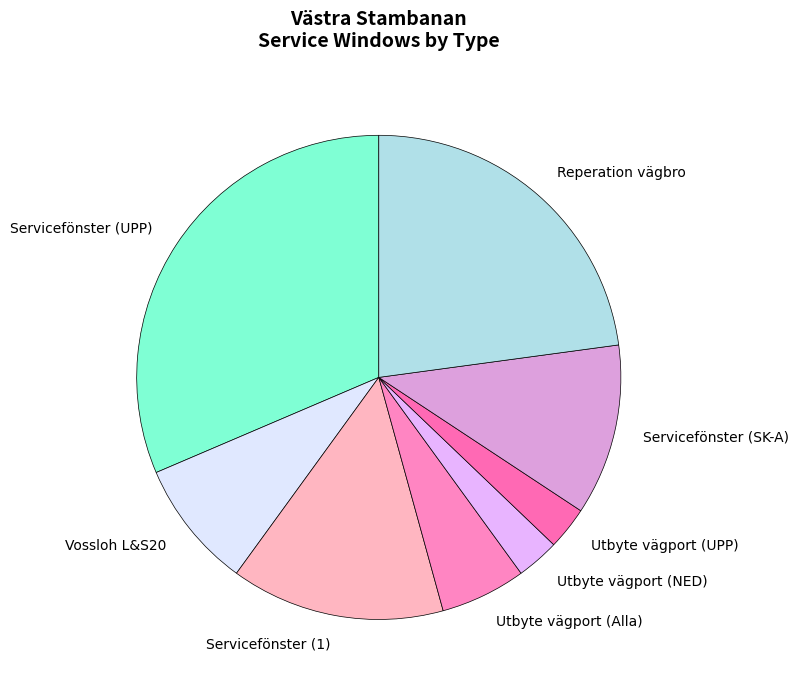

Which has a higher value, Servicefönster (1) or Utbyte vägport (UPP)?

Servicefönster (1)